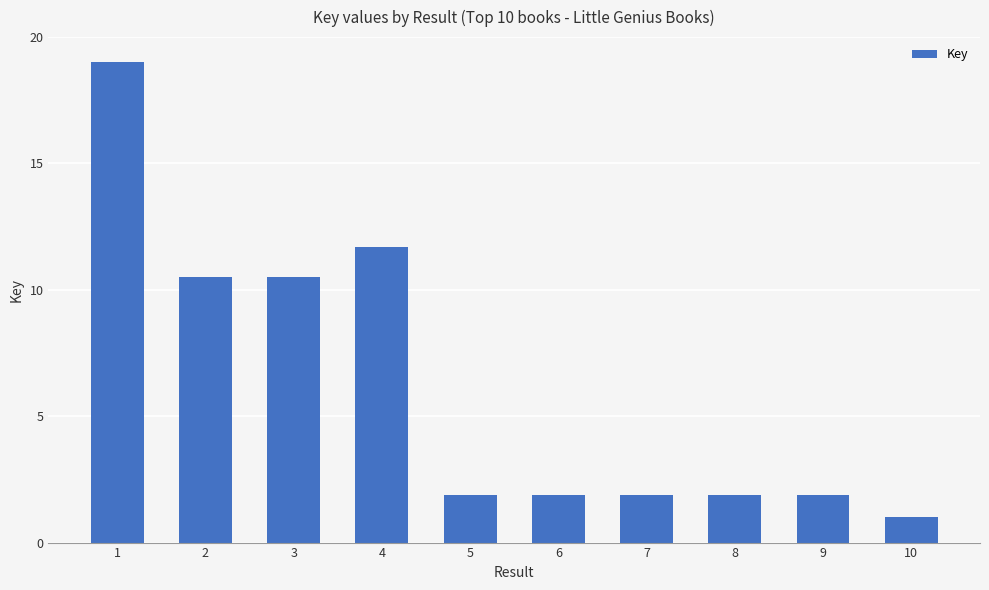

The chart shows a value of 16.9 at 4. True or false?

False